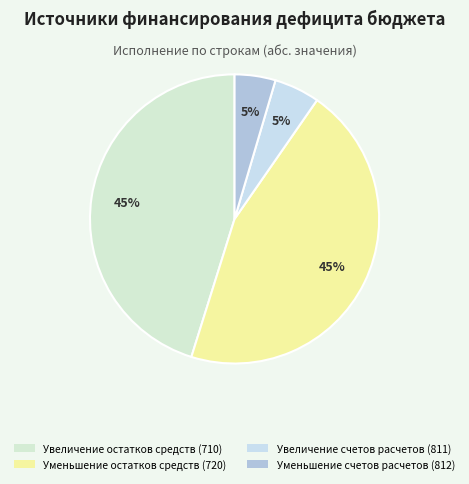

What is the change in value from Увеличение счетов расчетов (811) to Уменьшение счетов расчетов (812)?

-81297.3